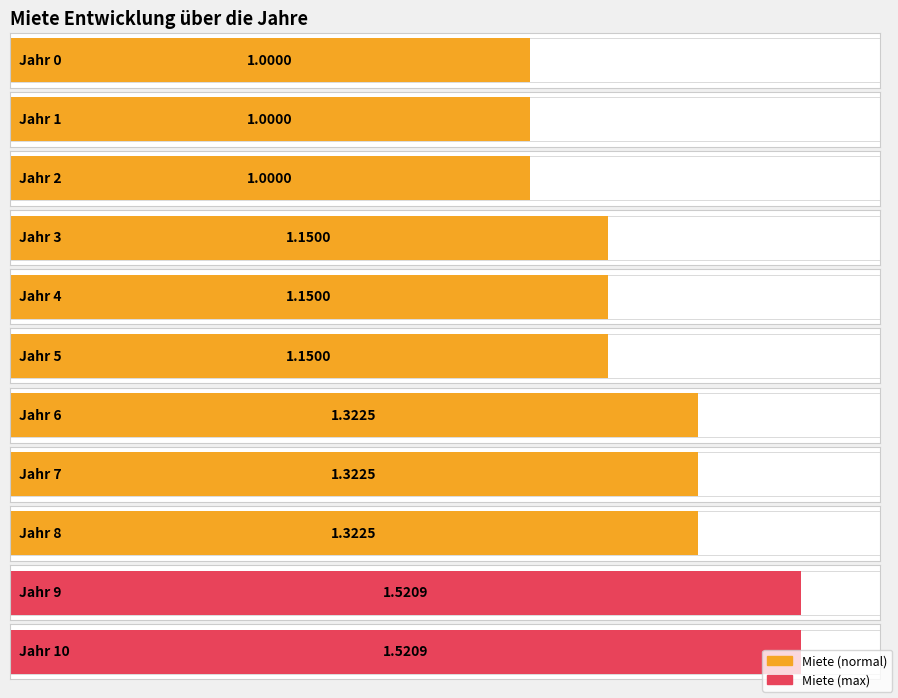

How many data points does each series have?

11